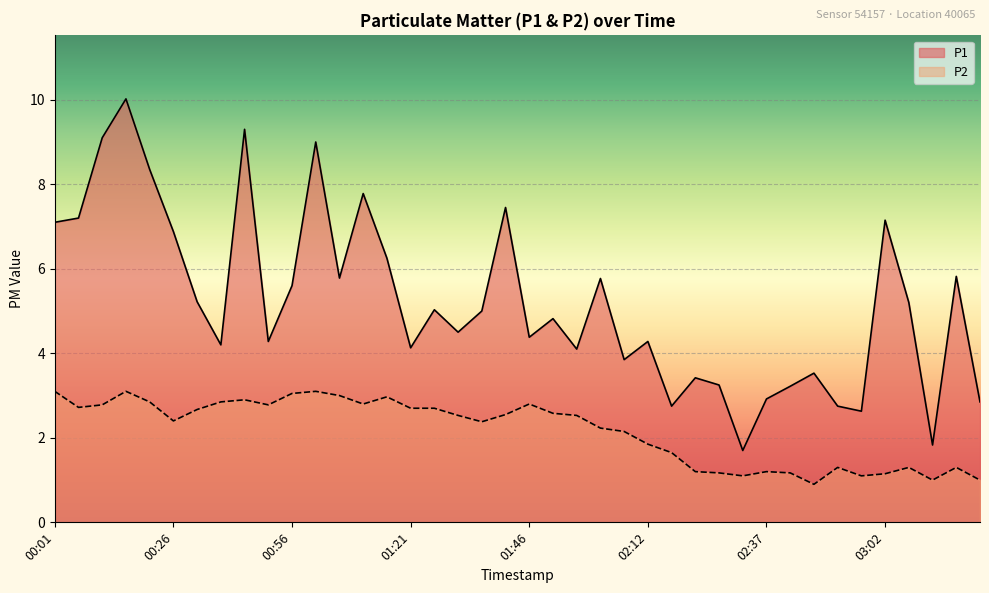

Where is P1 nearest to the value 5?

01:36